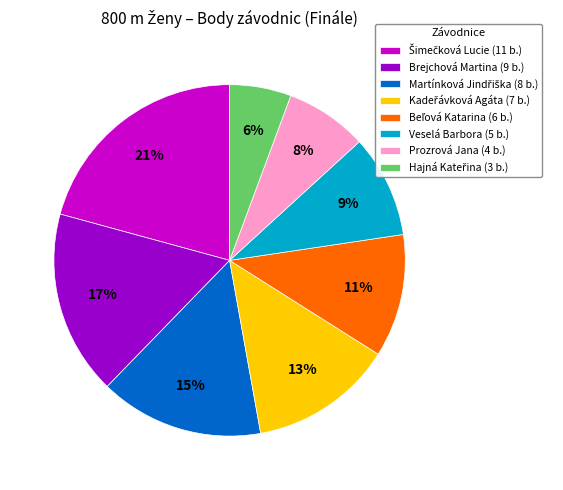

The Prozrová Jana (4 b.) slice represents 16% of the pie. True or false?

False